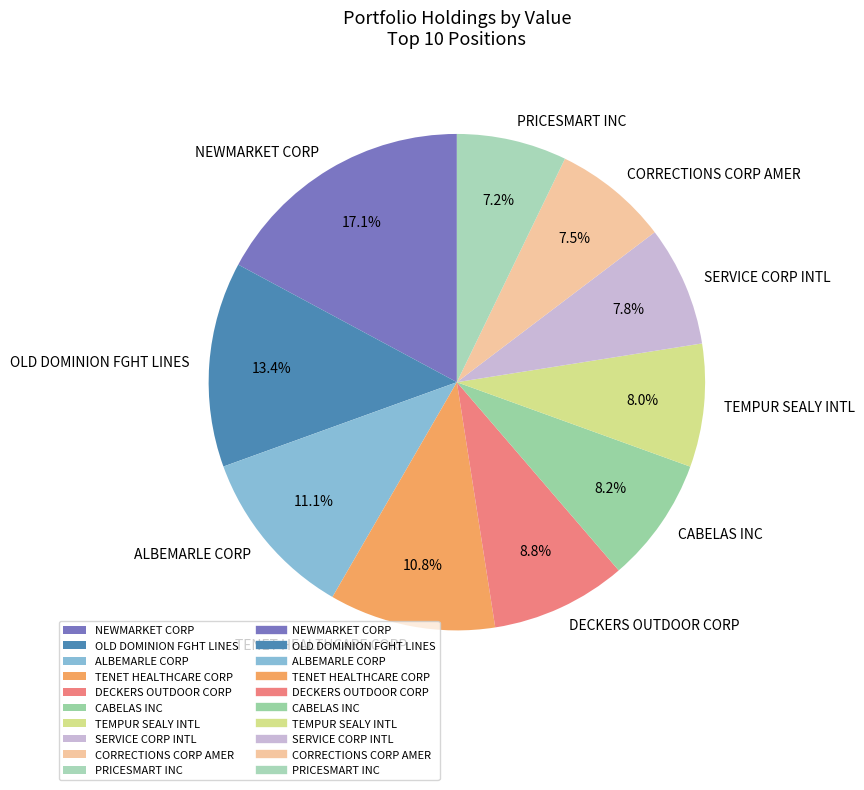

The TEMPUR SEALY INTL slice represents 8% of the pie. True or false?

True